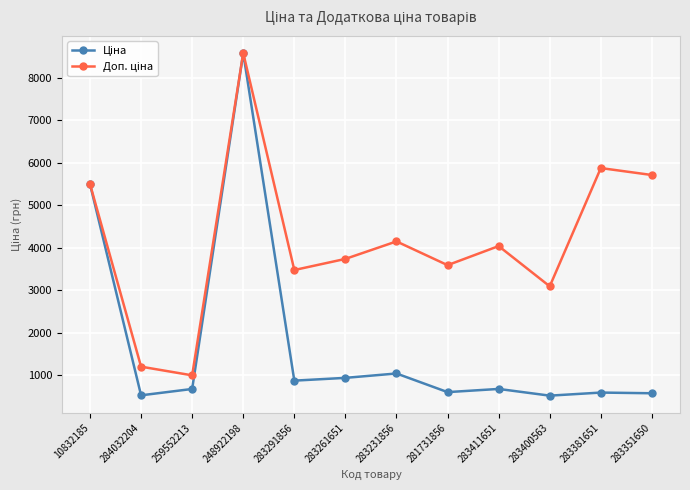

Does the chart display data point markers on the line(s)?

Yes